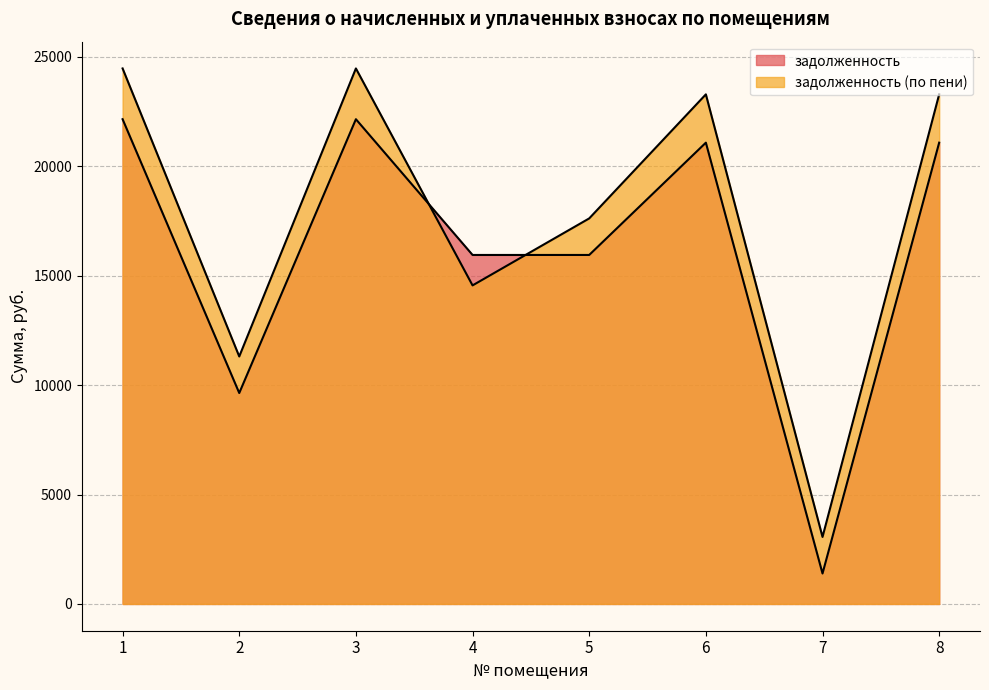

Which series changed the most between 2 and 3?

задолженность (по пени)